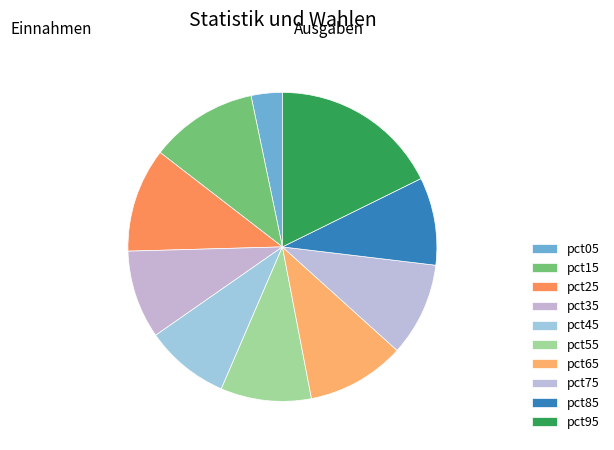

What percentage is NOT represented by pct05?

96.7%